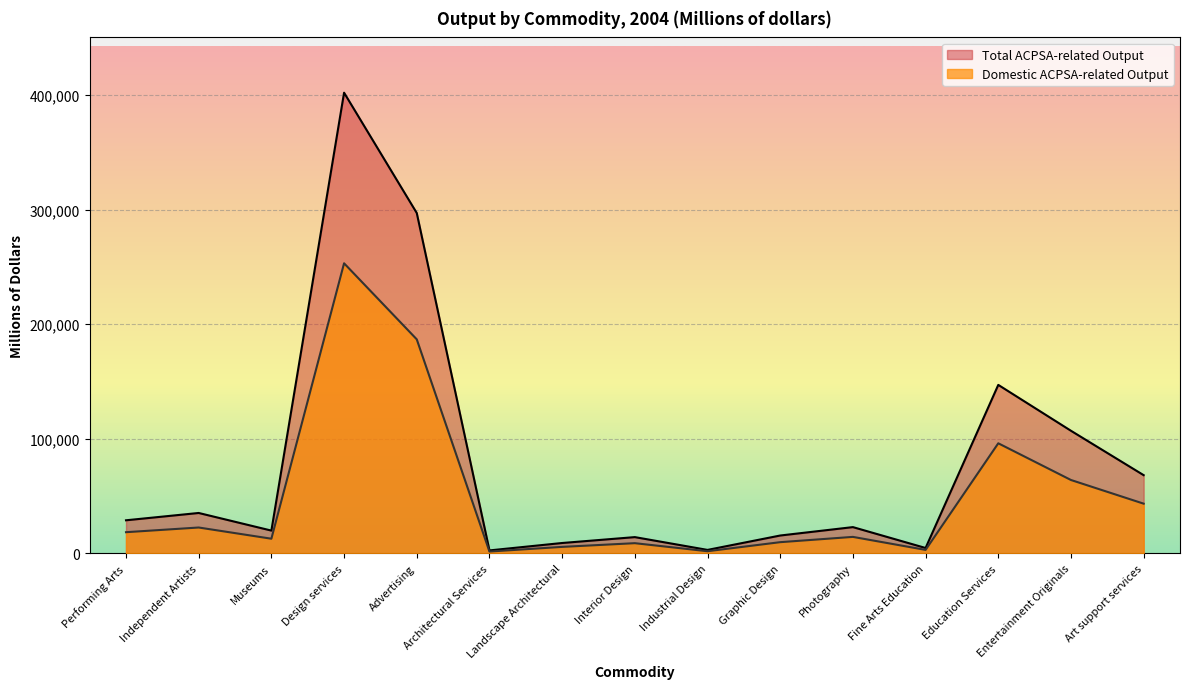

True or false: Domestic ACPSA-related Output has a value of 186849 at Advertising.

True